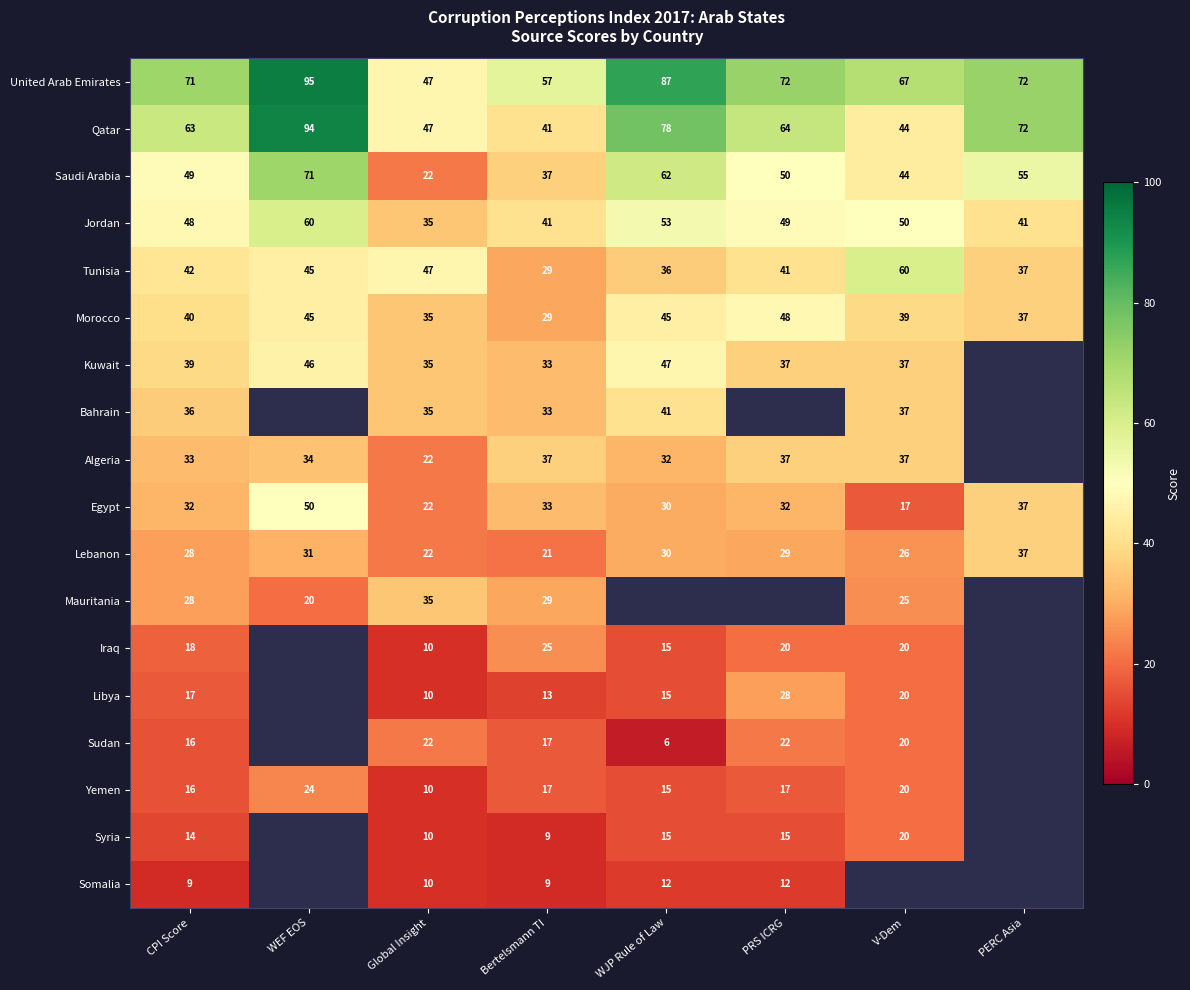

At how many categories does at least one series exceed 40?

8